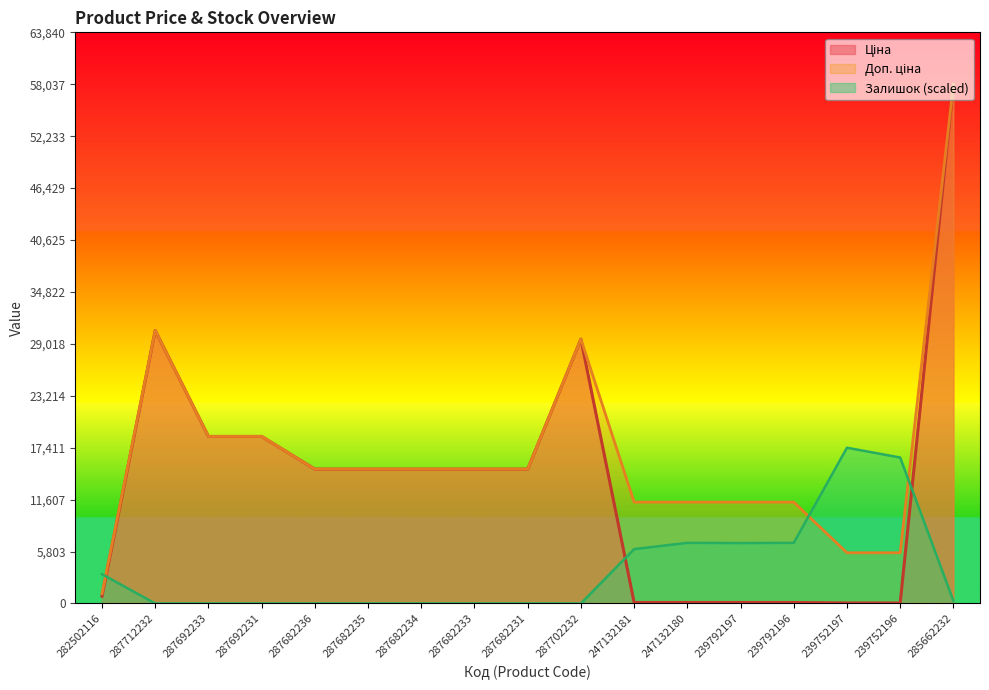

How many data points in Ціна are less than 15019?

7